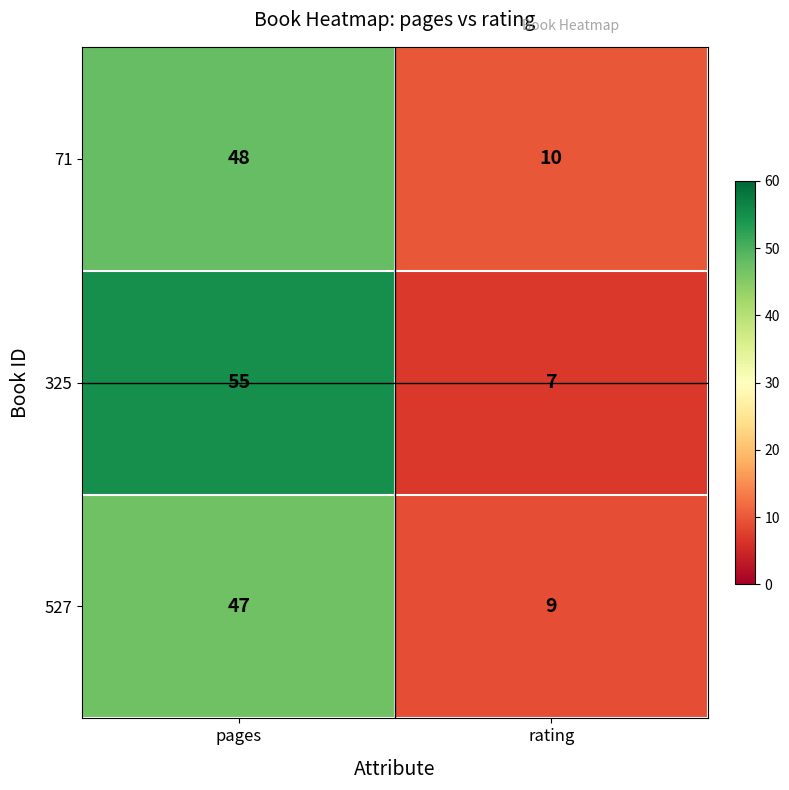

What is the difference between the 527 values at rating and pages?

38